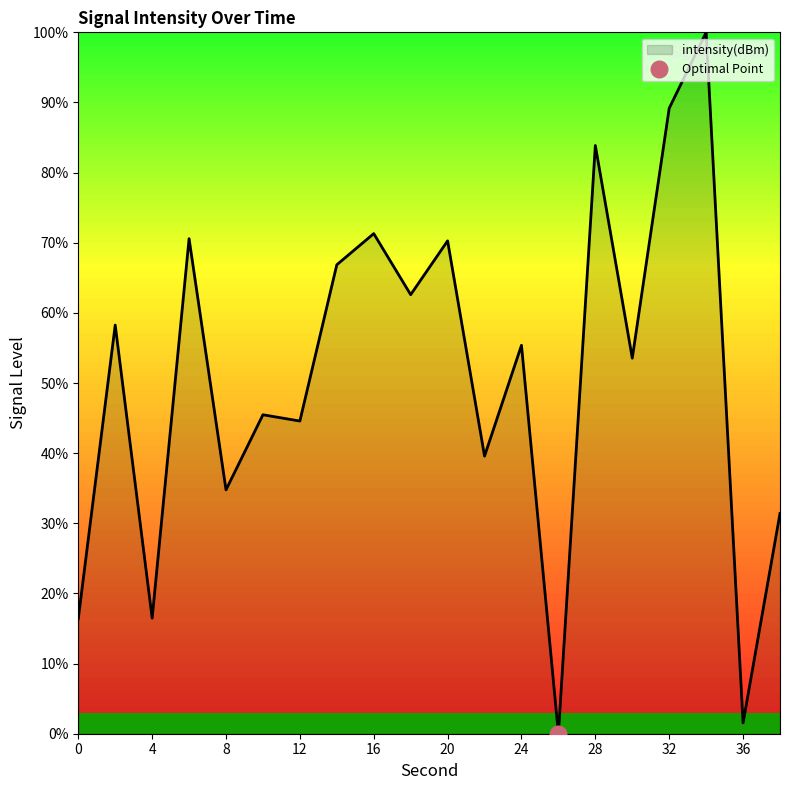

How many positive values are there?

19